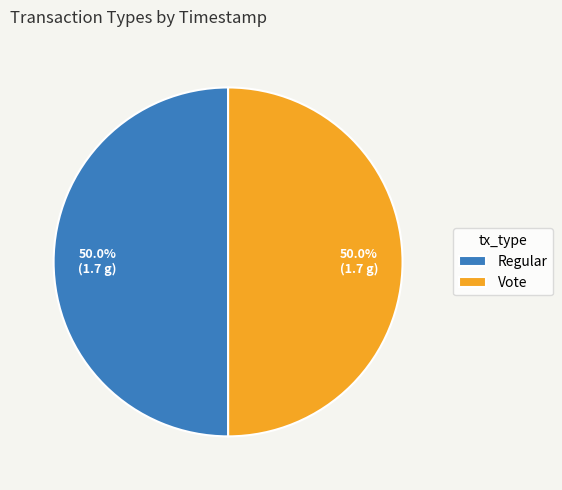

Approximately how many times larger is the value at Regular compared to Vote?

1.0